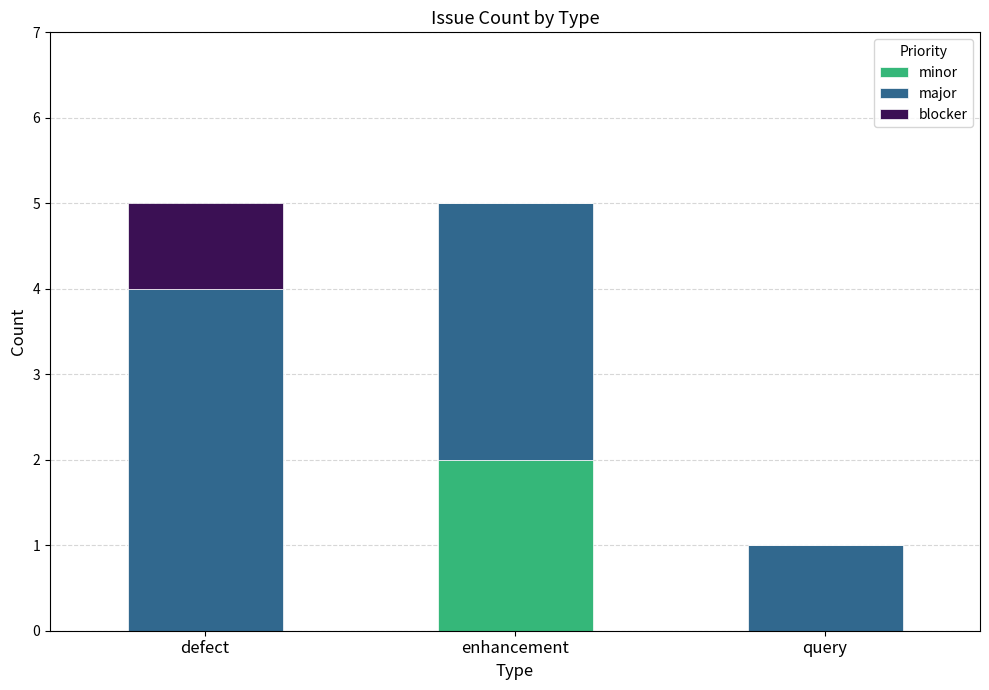

The value of minor at query is 0. True or false?

True